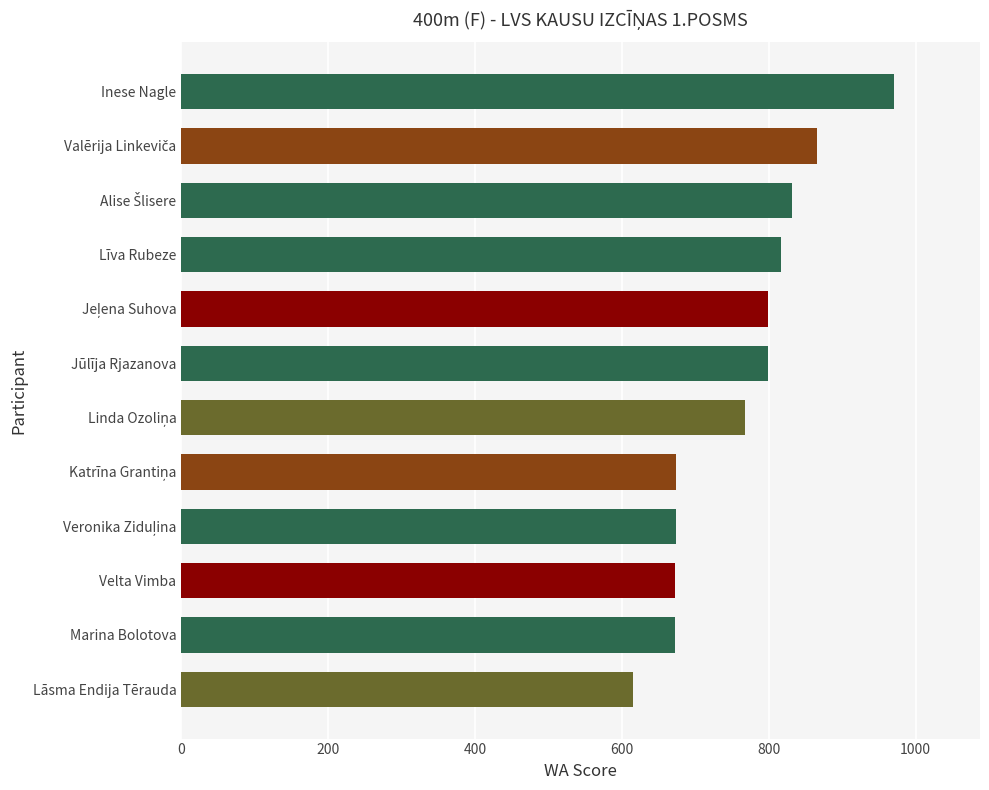

Which has a higher value, Velta Vimba or Līva Rubeze?

Līva Rubeze